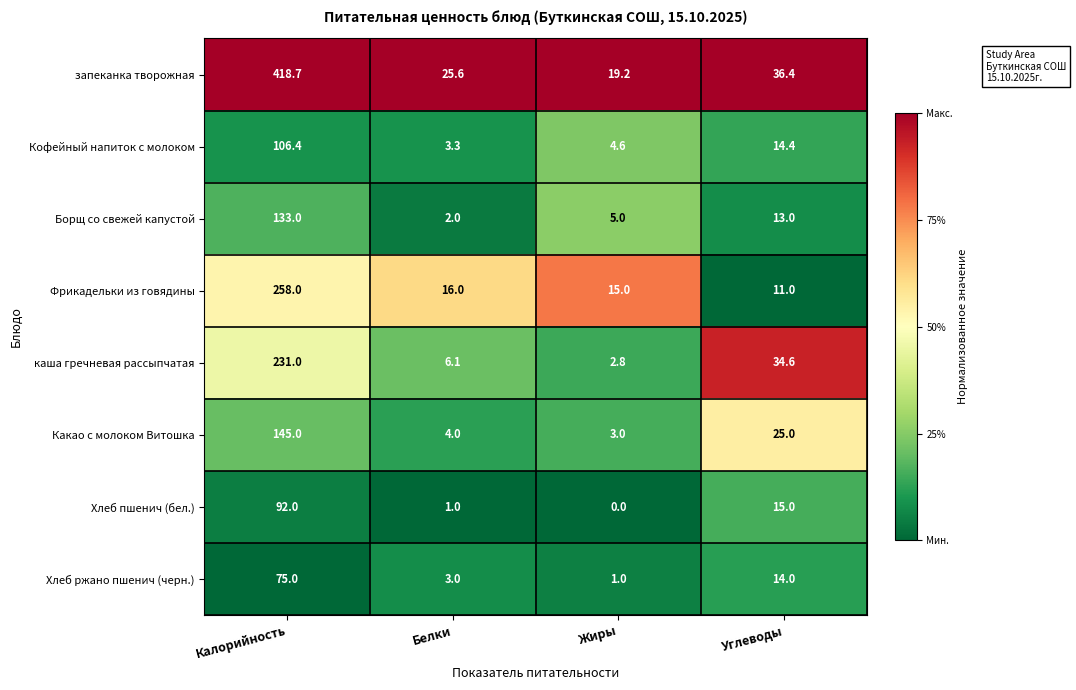

Between Калорийность and Углеводы, which series saw the biggest shift?

запеканка творожная